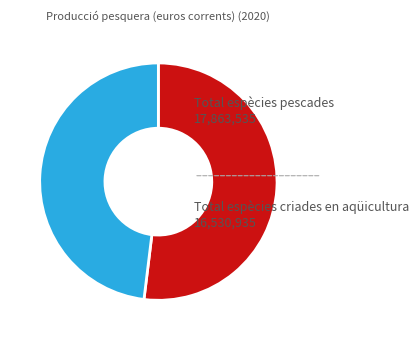

Approximately how many times larger is the value at Total espècies criades en aqüicultura compared to Total espècies pescades?

0.9